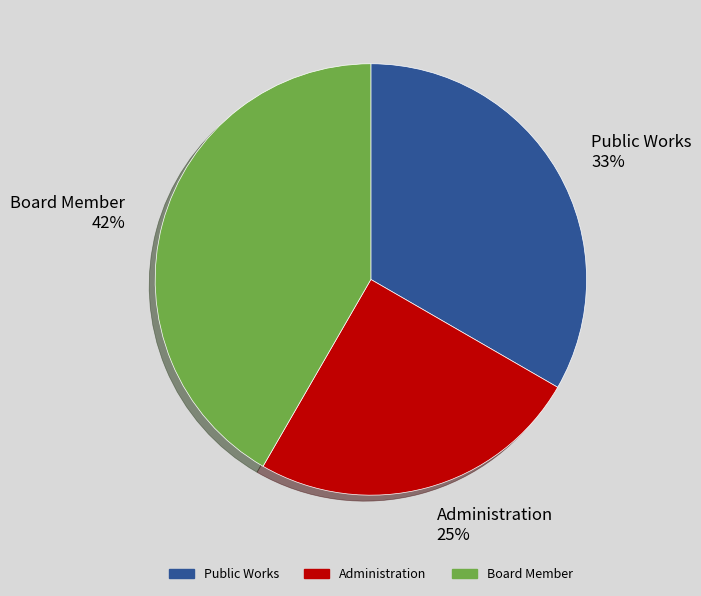

How many segments does this pie chart have?

3